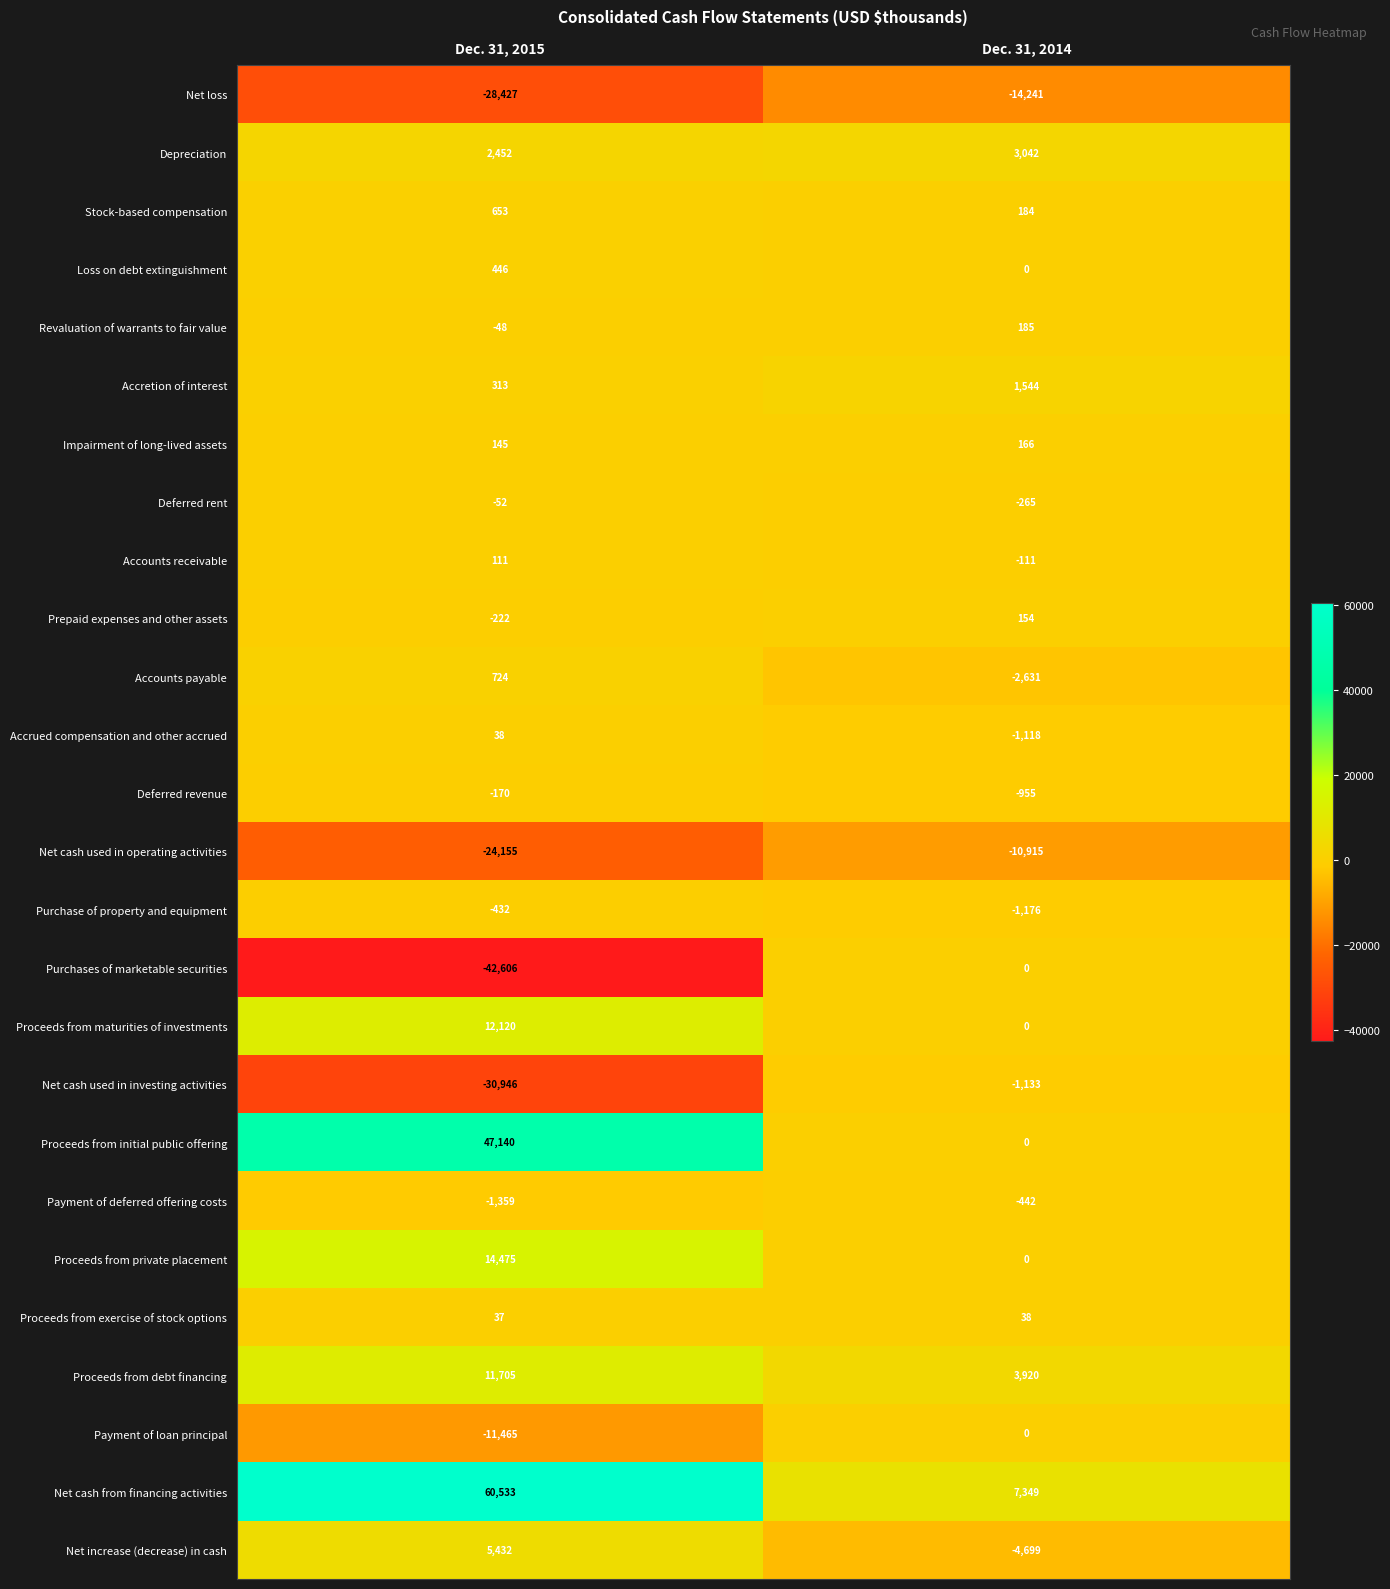

Between Dec. 31, 2015 and Dec. 31, 2014, which series saw the biggest shift?

Net cash from financing activities